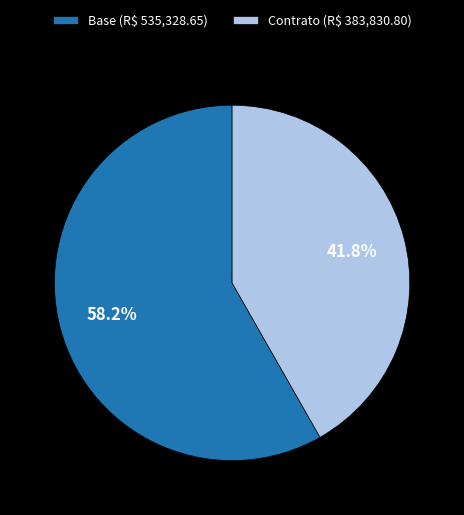

To the nearest percent, what is the difference between the largest and smallest slice percentages?

16%